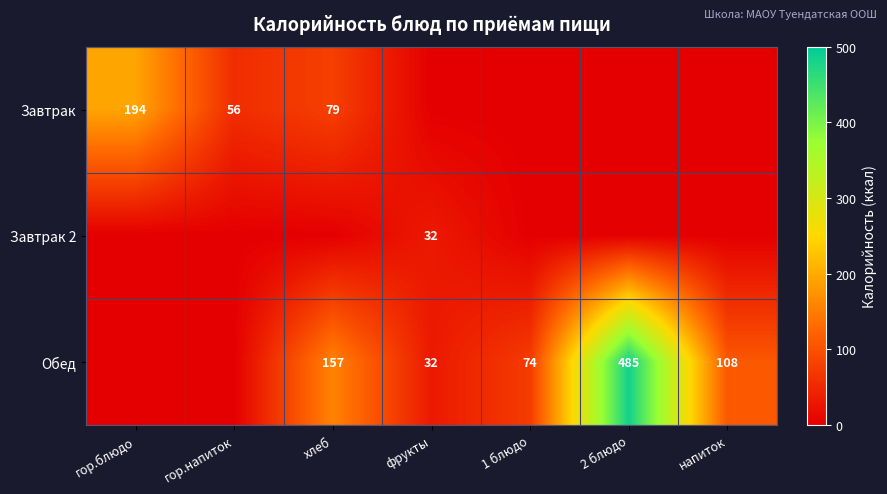

The value of Обед at хлеб is 95. True or false?

False